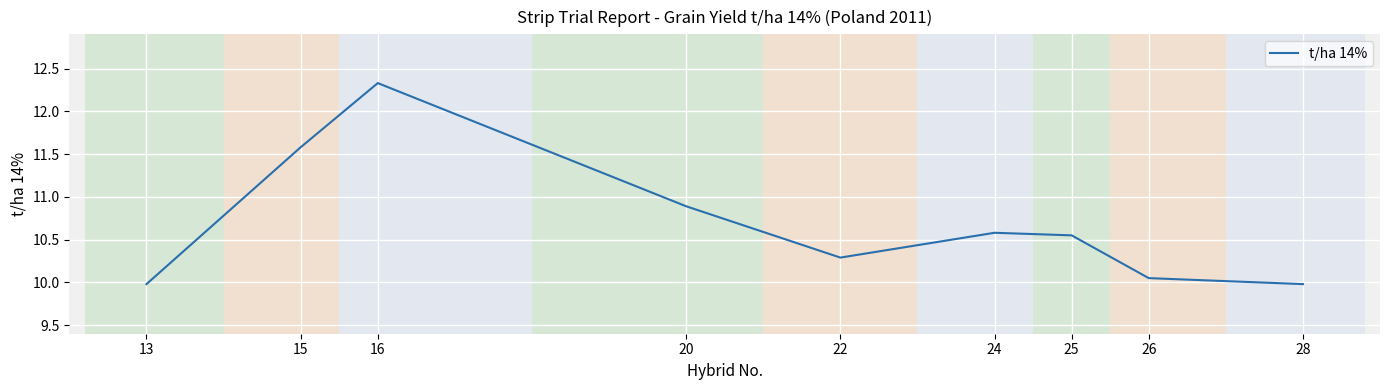

At which category does the chart reach its peak across all series?

16